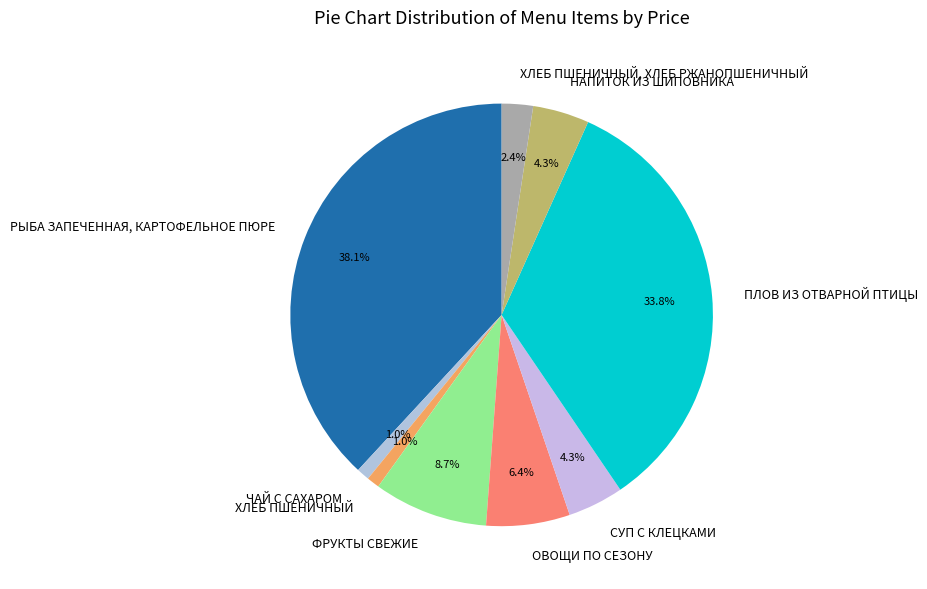

To the nearest percent, what is the combined percentage of ХЛЕБ ПШЕНИЧНЫЙ and ХЛЕБ ПШЕНИЧНЫЙ, ХЛЕБ РЖАНОПШЕНИЧНЫЙ?

3%